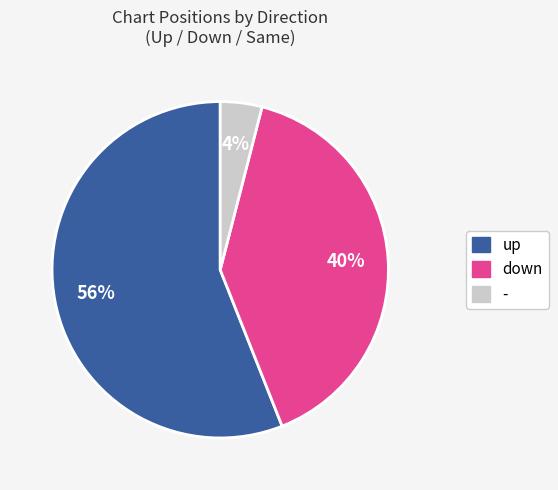

What is the ratio of the value at up to the value at -?

14.0